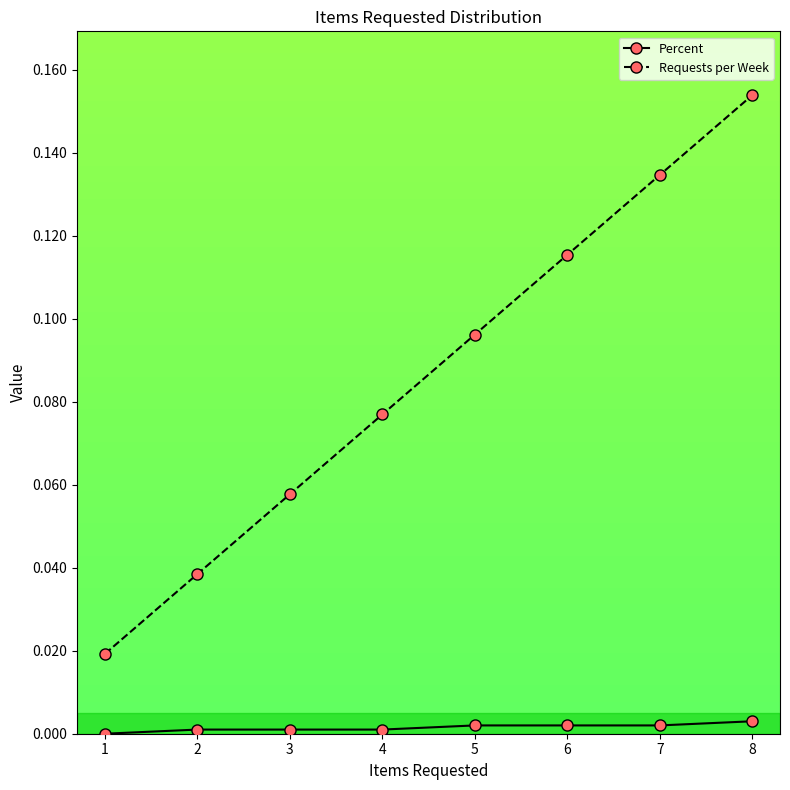

Rank the series by their maximum value, from highest to lowest.

Requests per Week, Percent